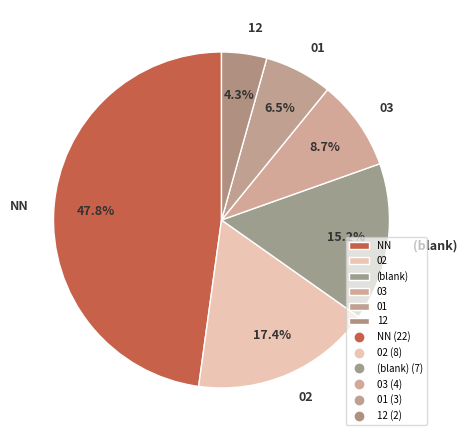

Does 12 represent more than half of the total?

No